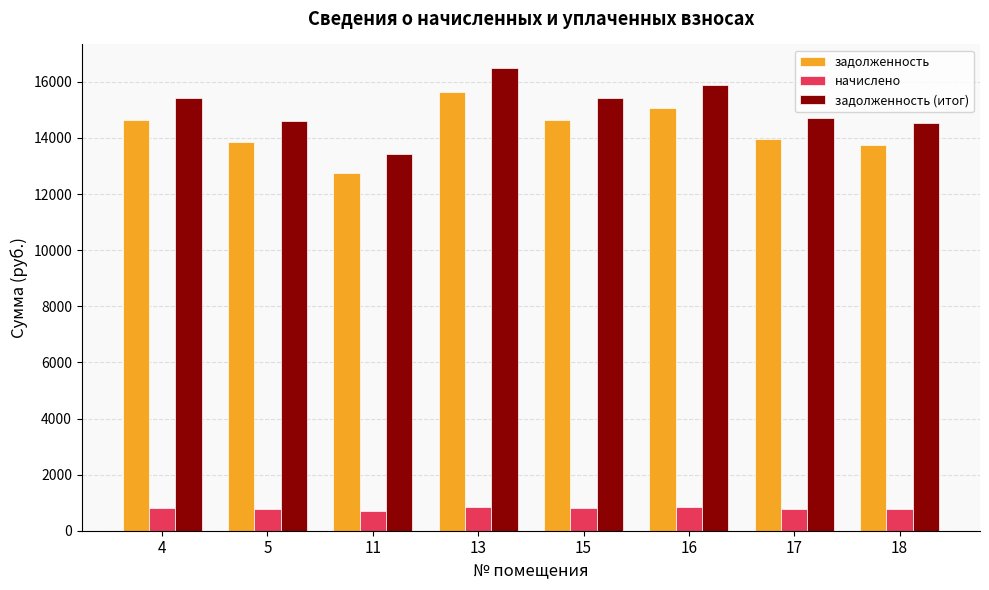

What is the maximum value for задолженность (итог)?

16508.2